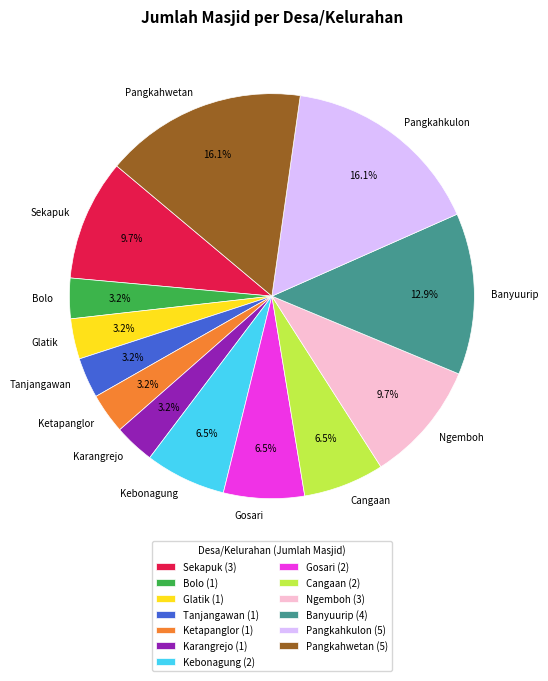

Is there any slice that represents more than half of the pie?

No